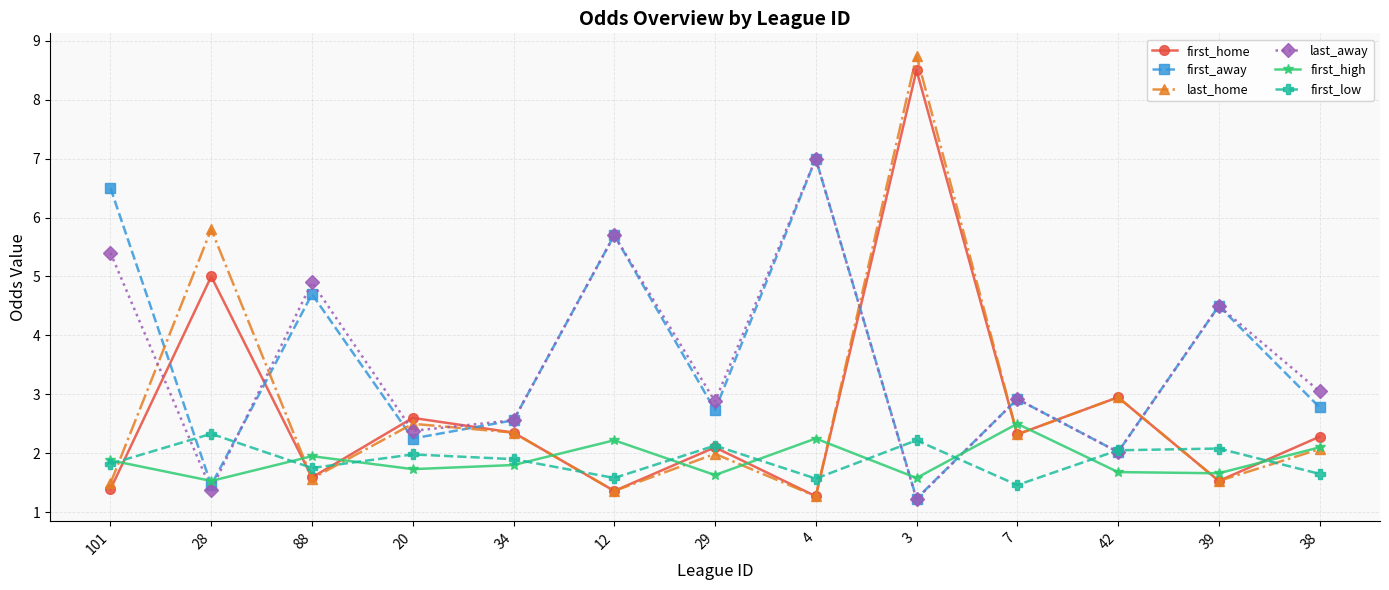

The value of first_home at 88 is 1.6. True or false?

True